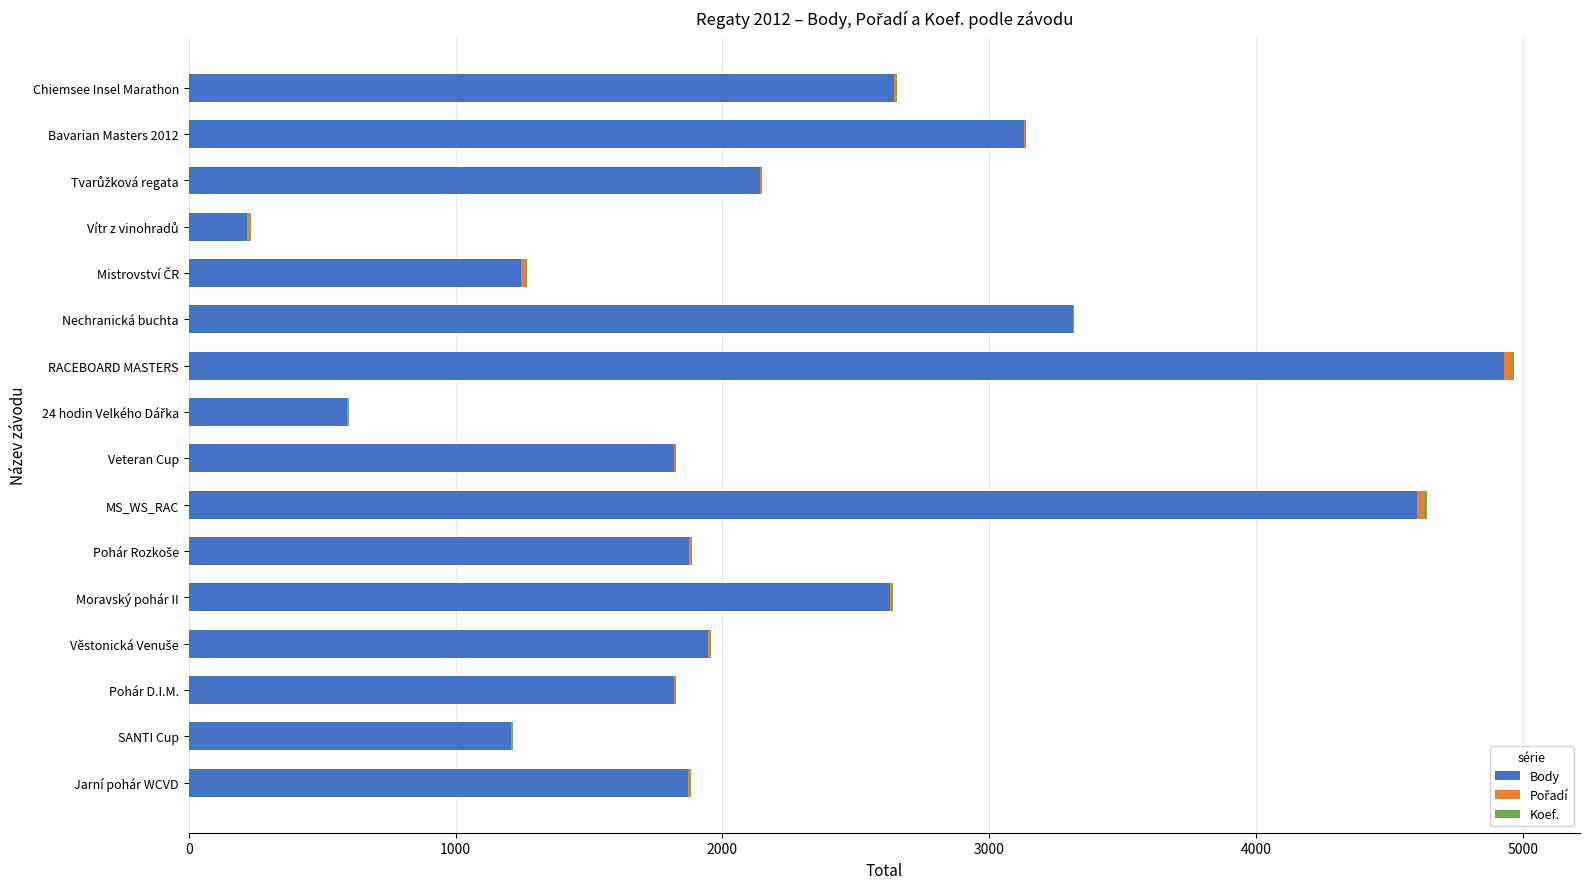

What is the maximum value for Body?

4927